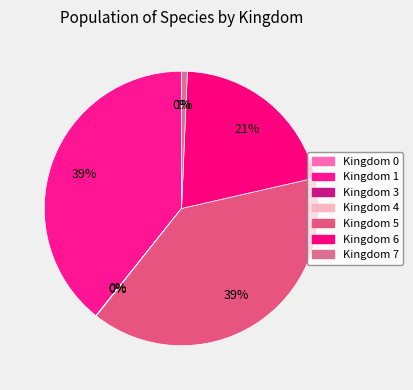

To the nearest percent, what is the difference between the largest and smallest slice percentages?

39%